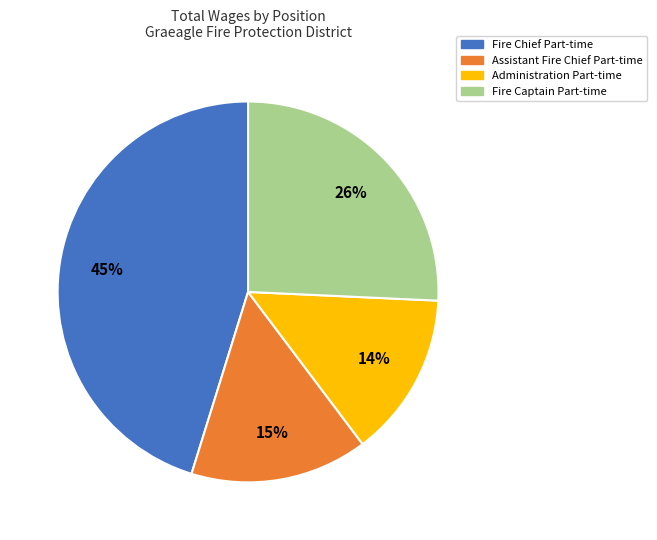

How many segments does this pie chart have?

4